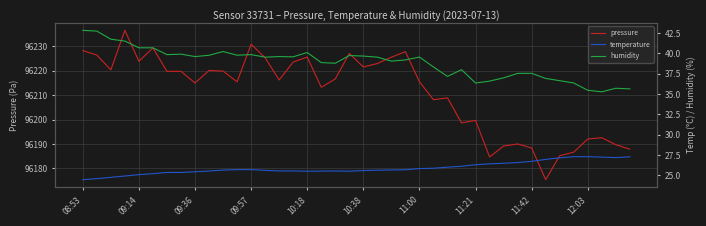

True or false: pressure has a value of 143956.0 at 10:38.

False